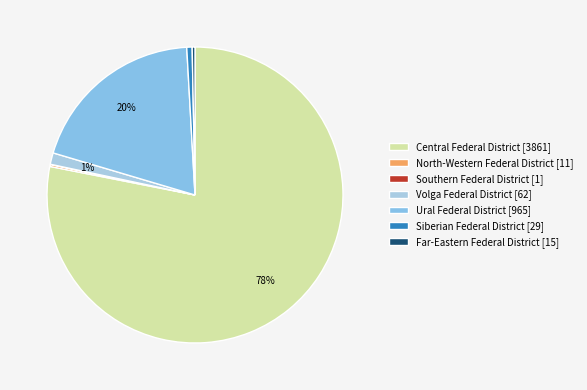

To the nearest percent, what is the average slice percentage?

14%